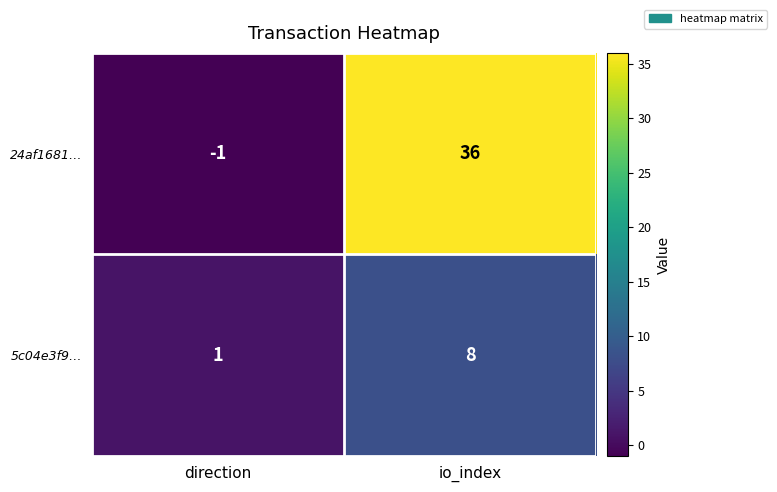

What is the sum of the 5c04e3f9… values at io_index and direction?

9